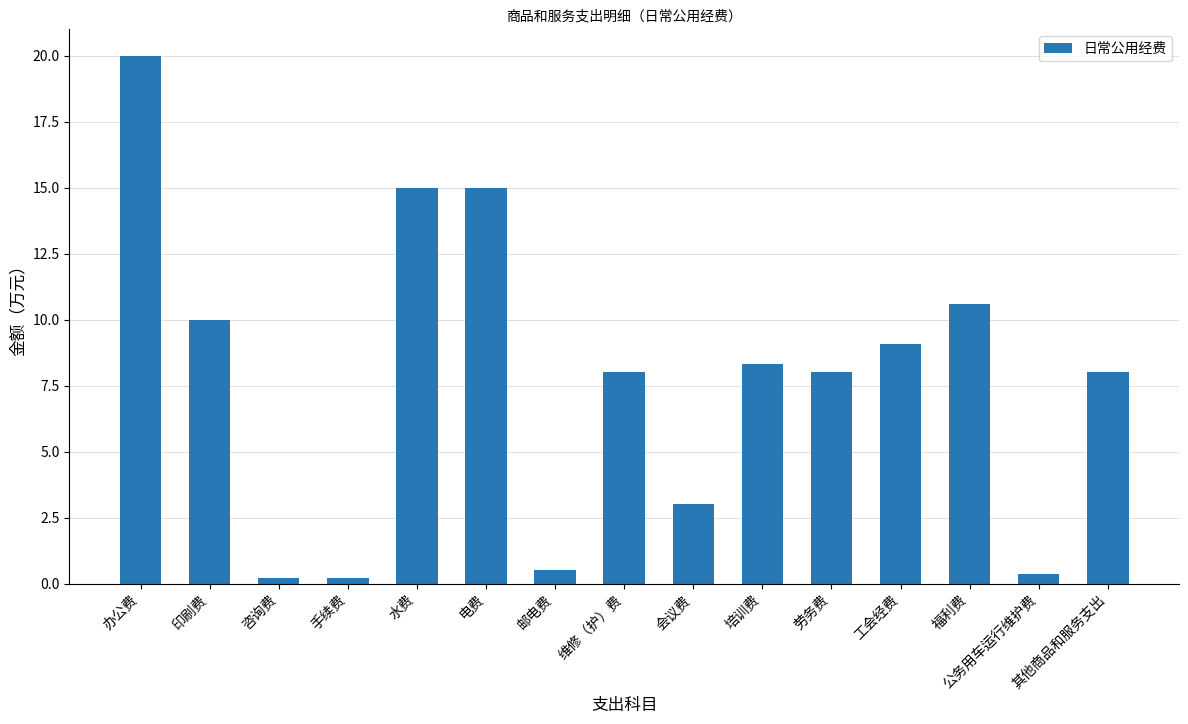

What is the label of the 2nd bar from the left?

印刷费